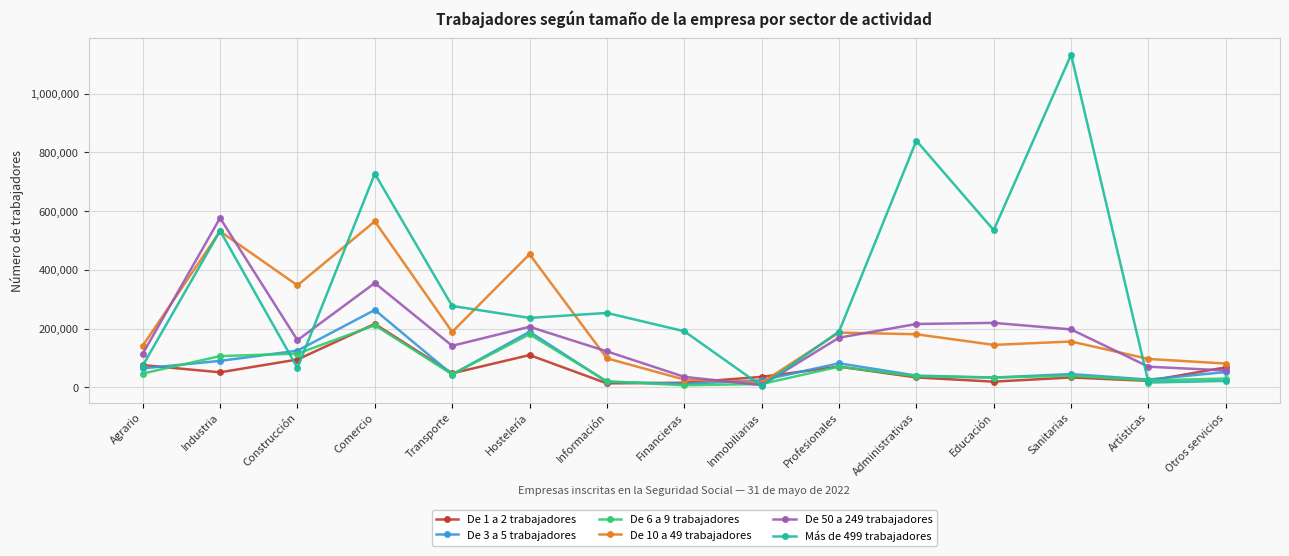

How many data points in De 50 a 249 trabajadores are less than 160345?

7